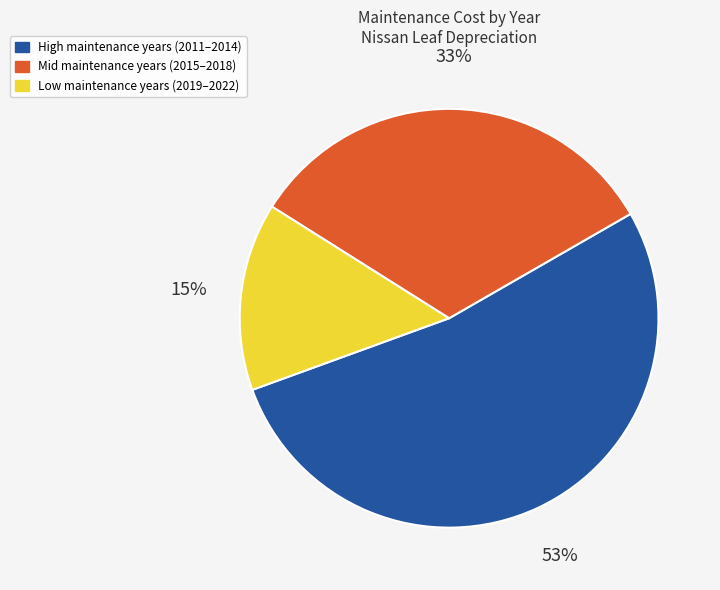

Does any single category account for the majority?

Yes